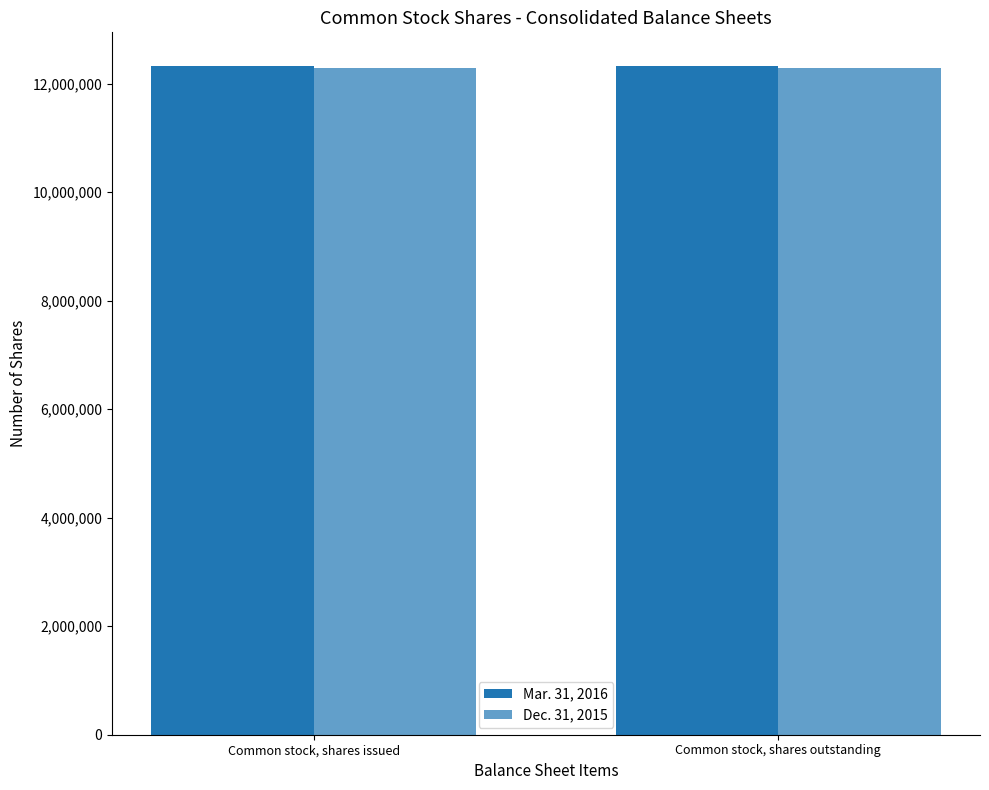

Reading right to left, transcribe all the data shown in this chart.

Mar. 31, 2016: 12328956	12328956
Dec. 31, 2015: 12296446	12296446